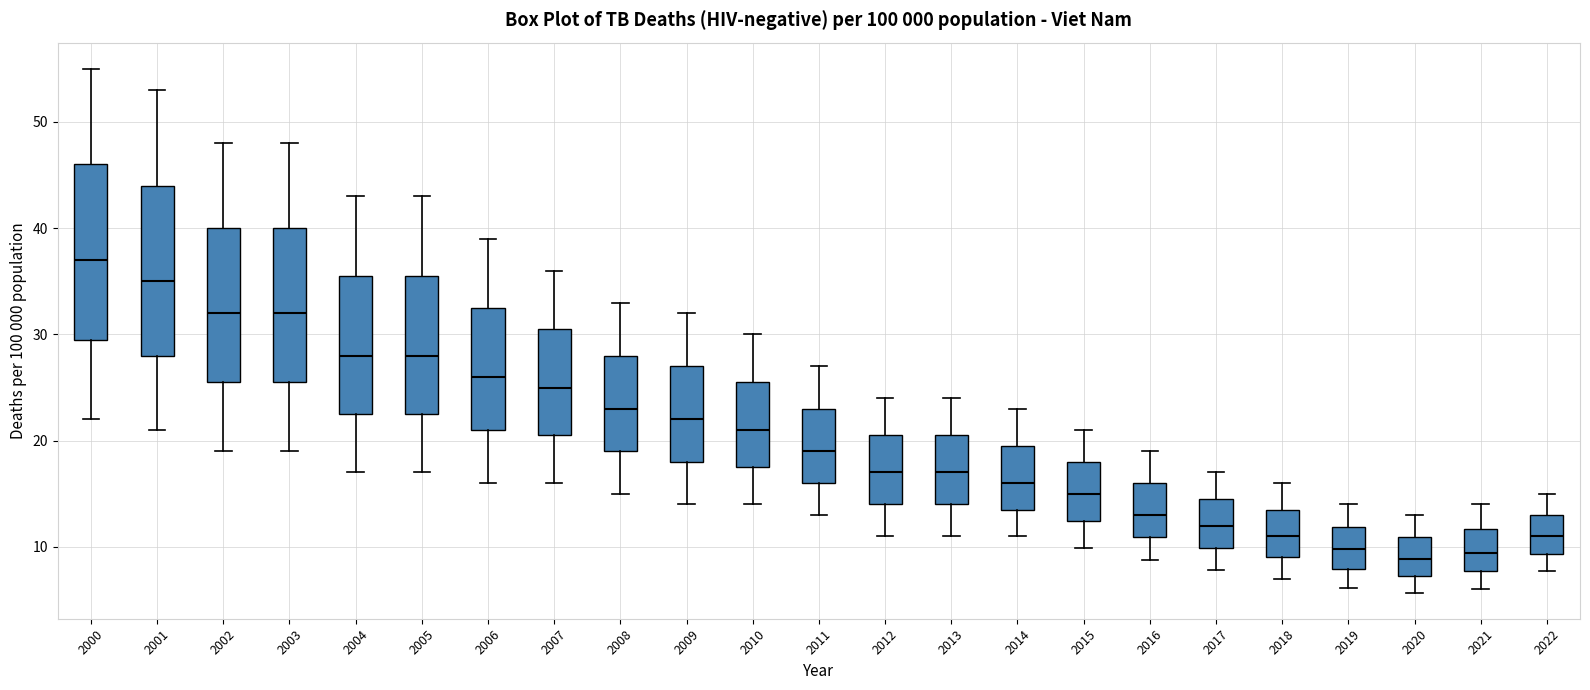

Which box's median line is the highest?

2000